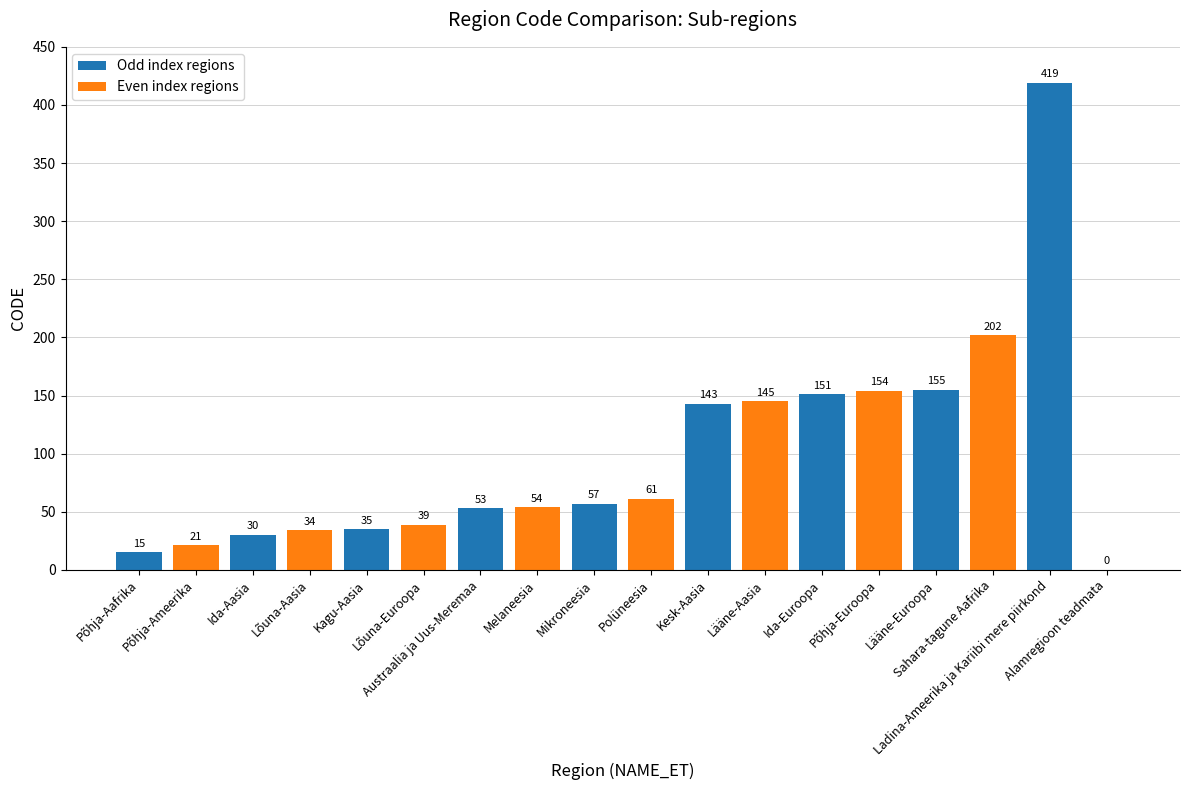

What is the maximum value shown in the chart?

419